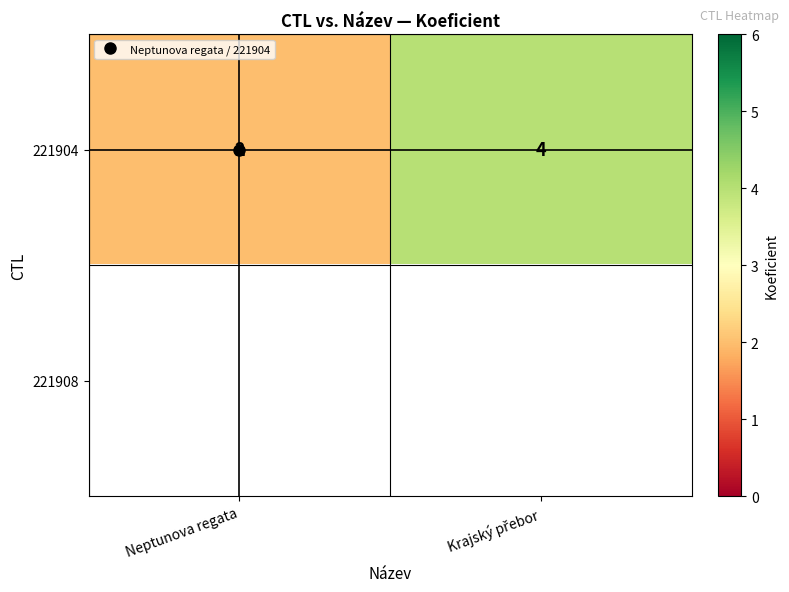

At Neptunova regata, list the series in order from smallest to largest.

221904, 221908